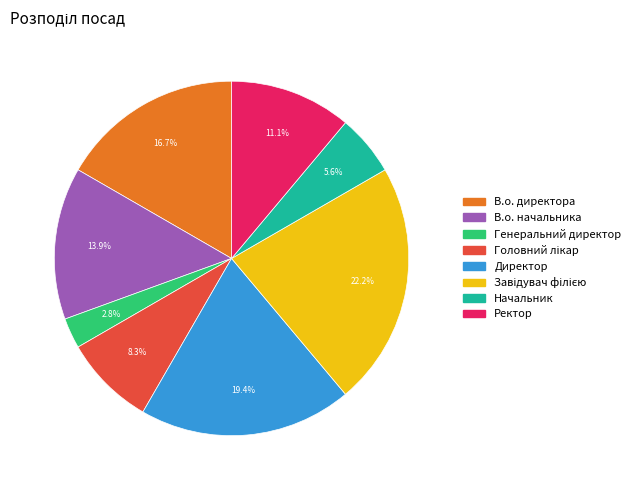

To the nearest percent, what is the difference between the Директор and В.о. директора slice percentages?

3%